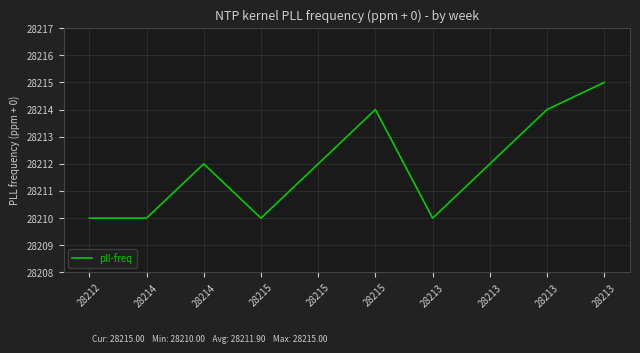

How many distinct data groups are displayed?

1